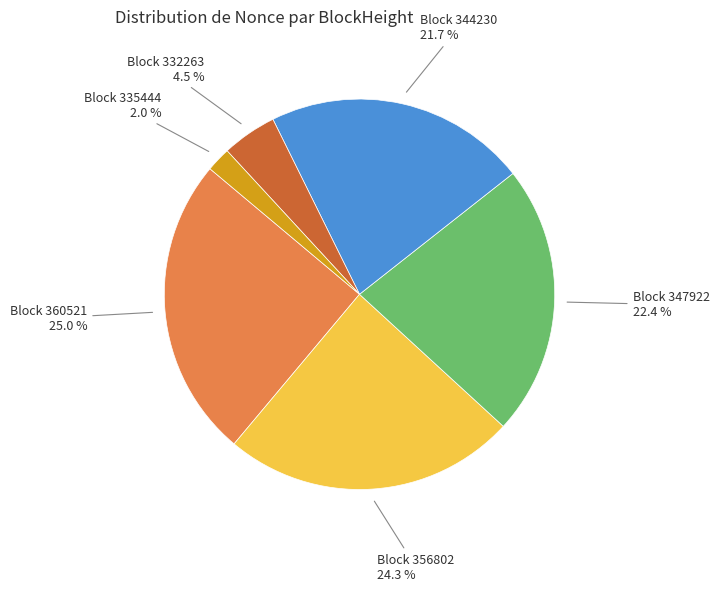

Count the number of slices in the pie.

6